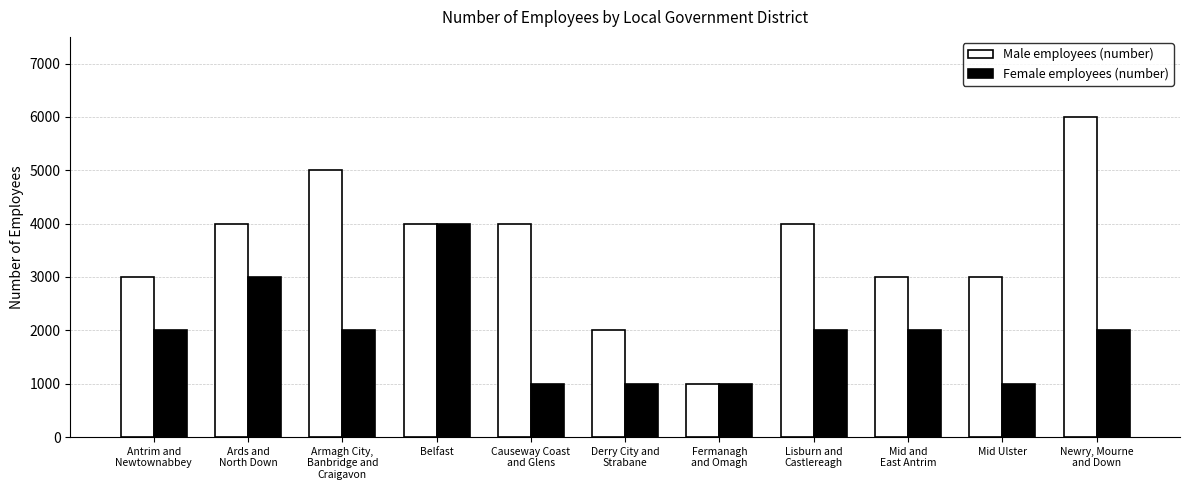

List the series in order of their overall mean, lowest first.

Female employees (number), Male employees (number)